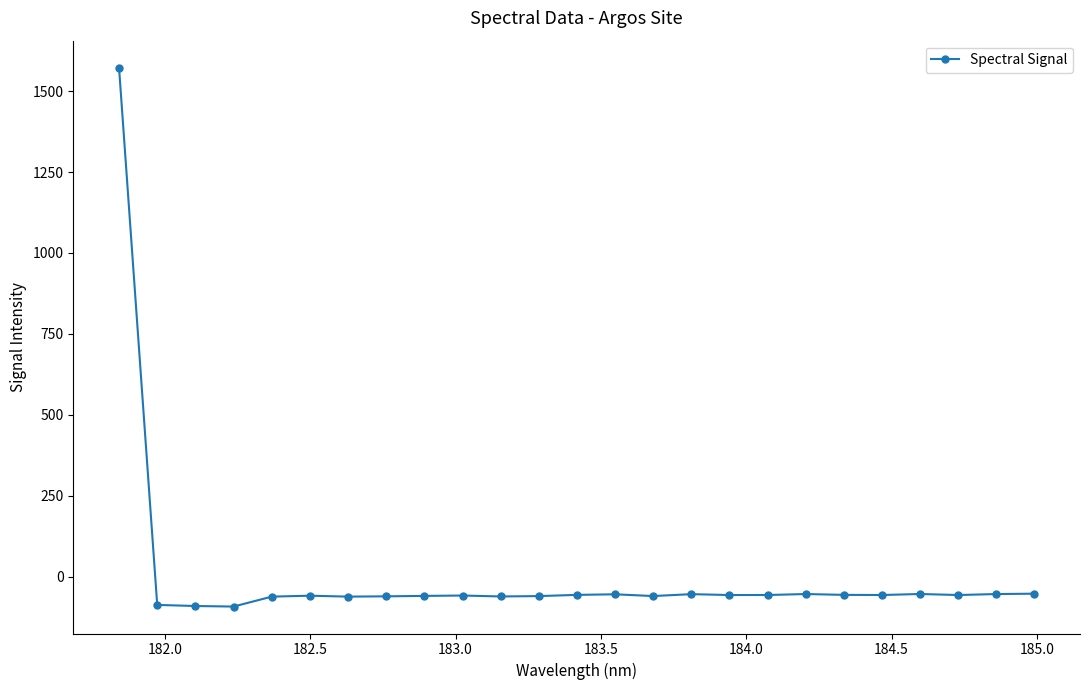

What is the minimum value shown in the chart?

-92.8